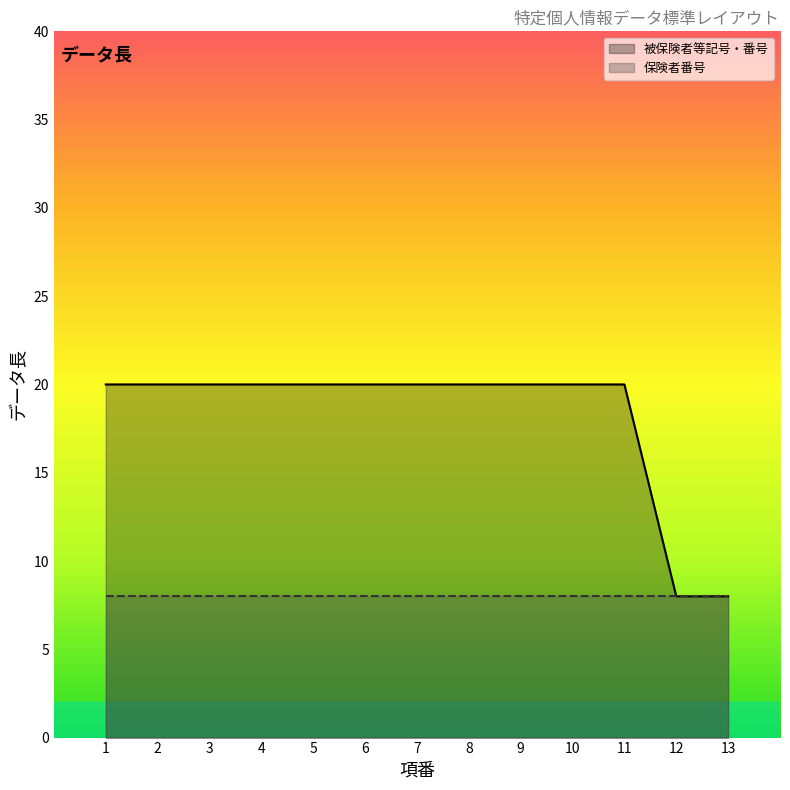

Which has a higher value, 6 or 11?

6